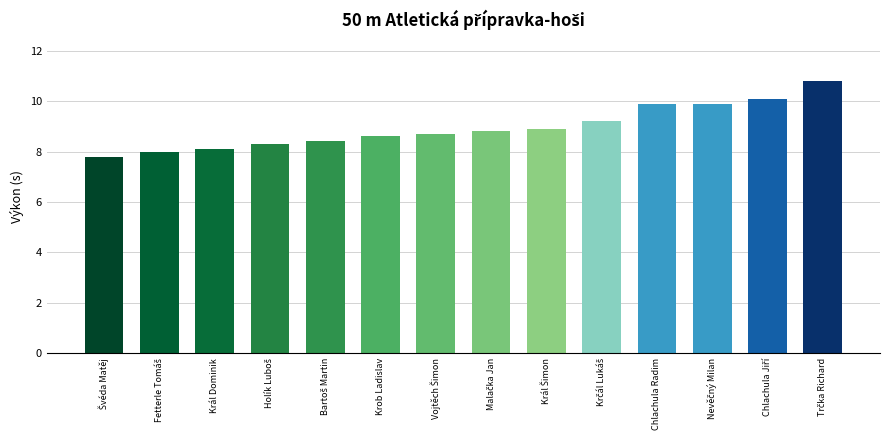

What is the maximum value shown in the chart?

10.8